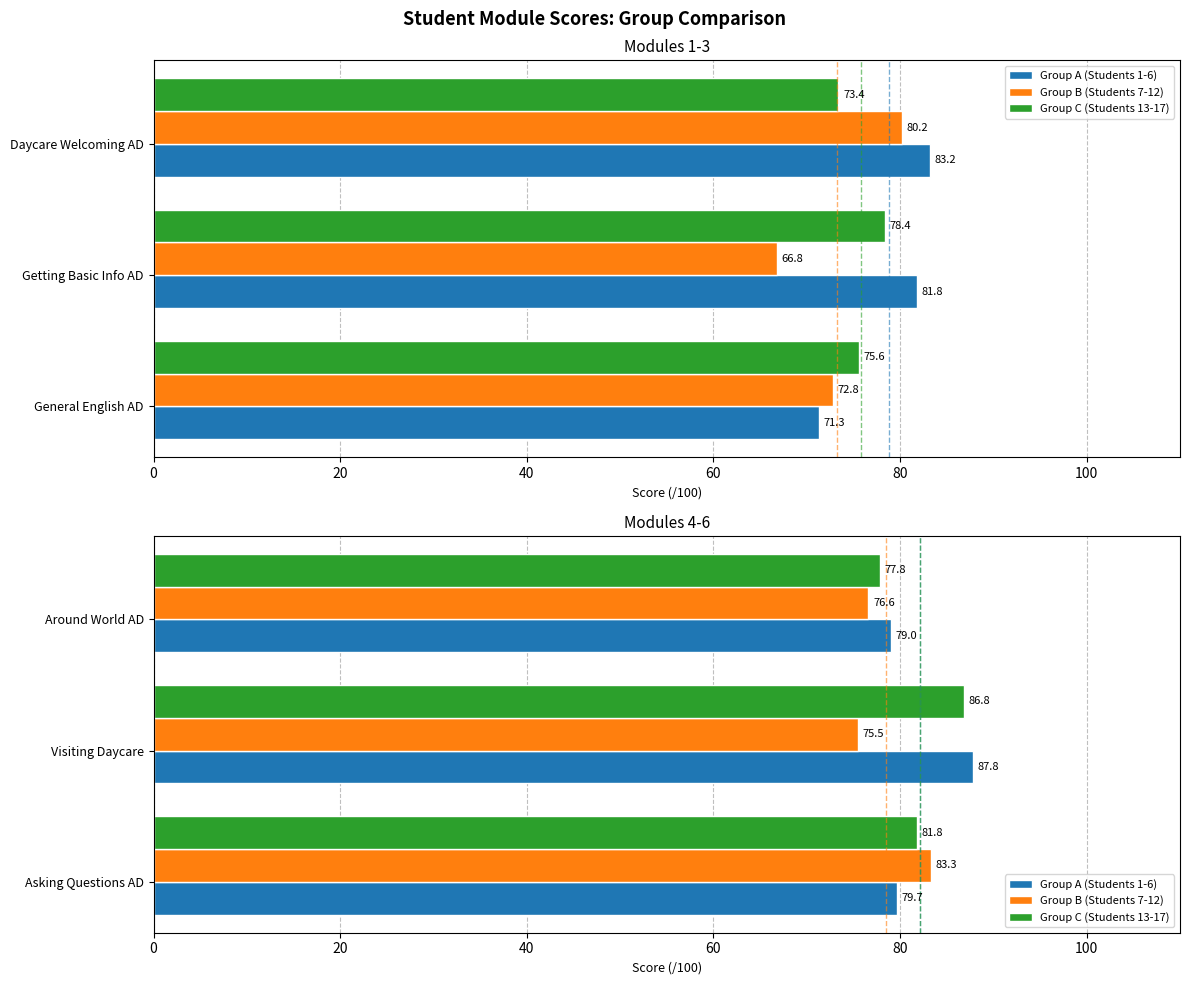

The Group A (Students 1-6) series shows 79.7 at Asking Questions AD. True or false?

True